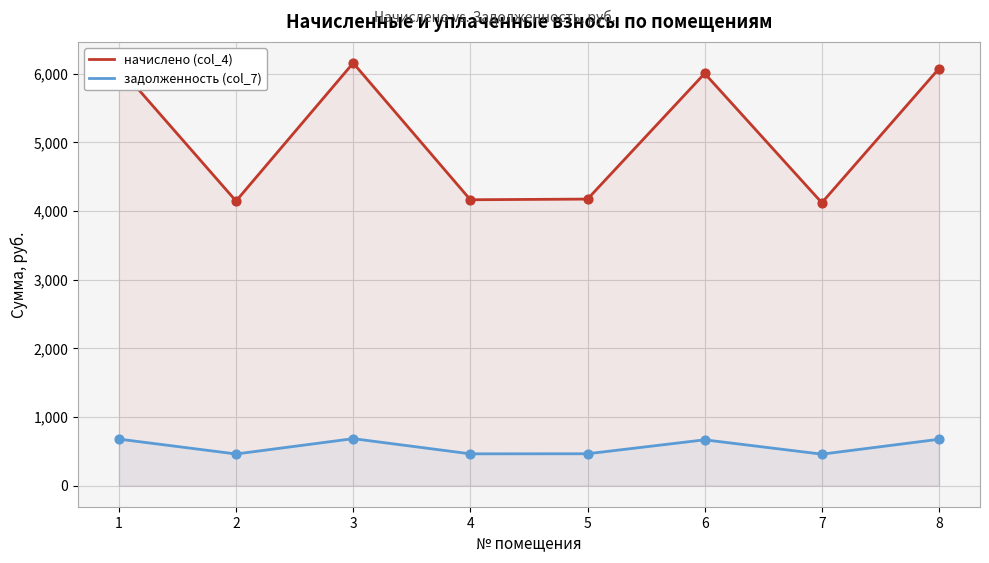

Which series has the largest total across all categories?

начислено (col_4)